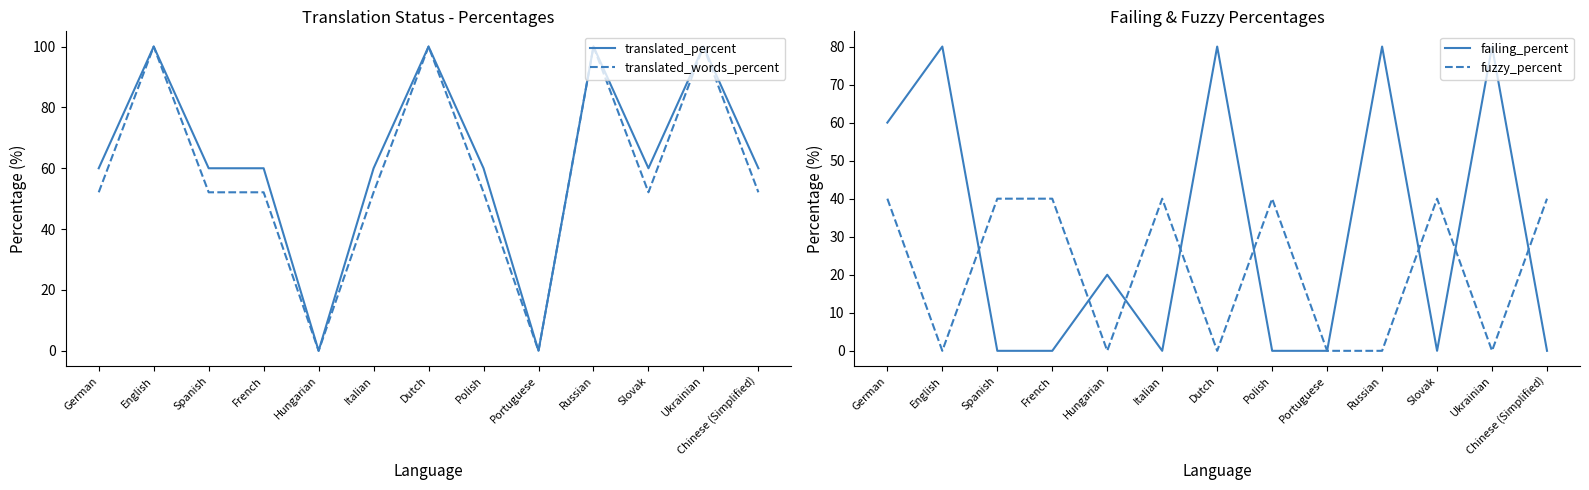

In translated_words_percent, how many points are lower than both neighbors (excluding endpoints)?

3